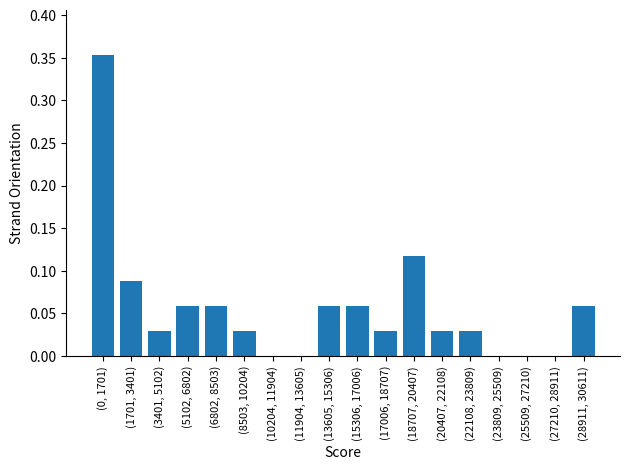

Between (23809, 25509) and (5102, 6802), which is larger?

(5102, 6802)